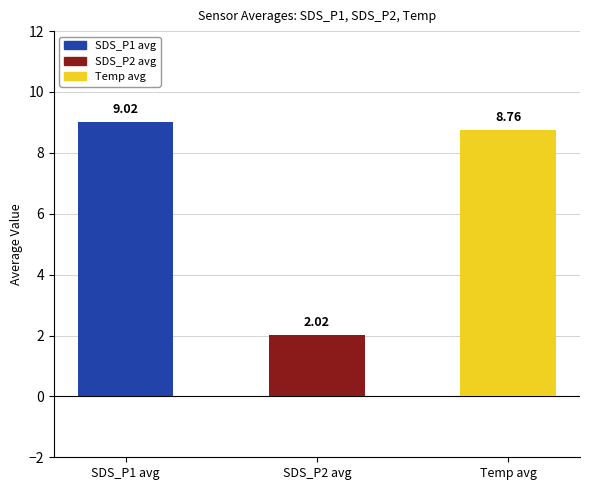

What is the average value?

6.6